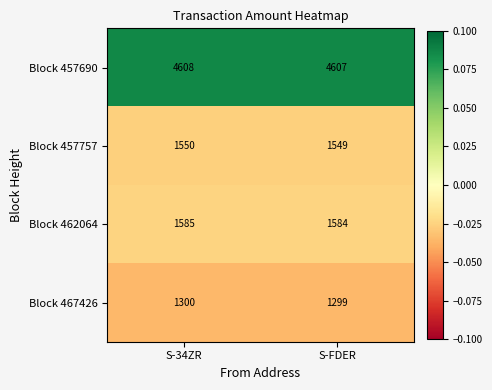

Reading right to left, list all the values displayed in this chart.

Block 457690: 4607	4608
Block 457757: 1549	1550
Block 462064: 1584	1585
Block 467426: 1299	1300